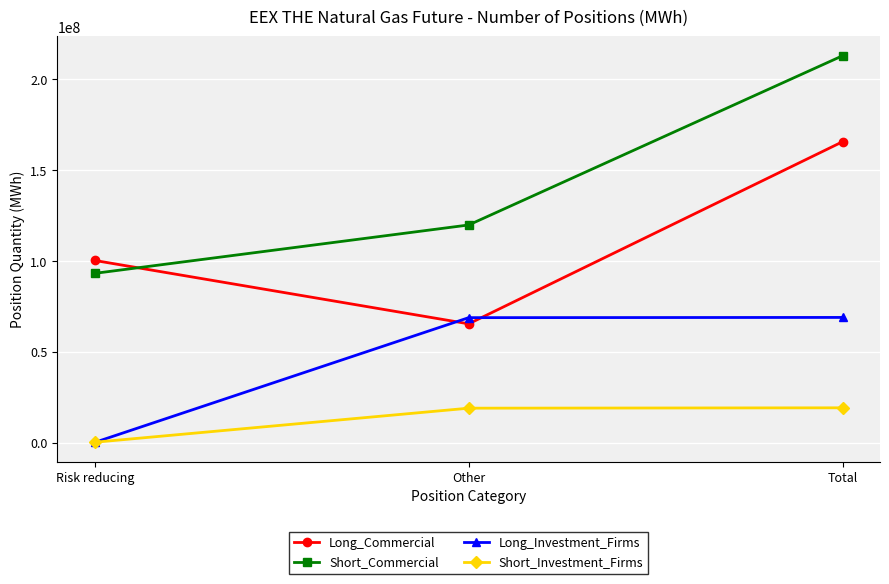

At how many categories does at least one series exceed 85507335?

3